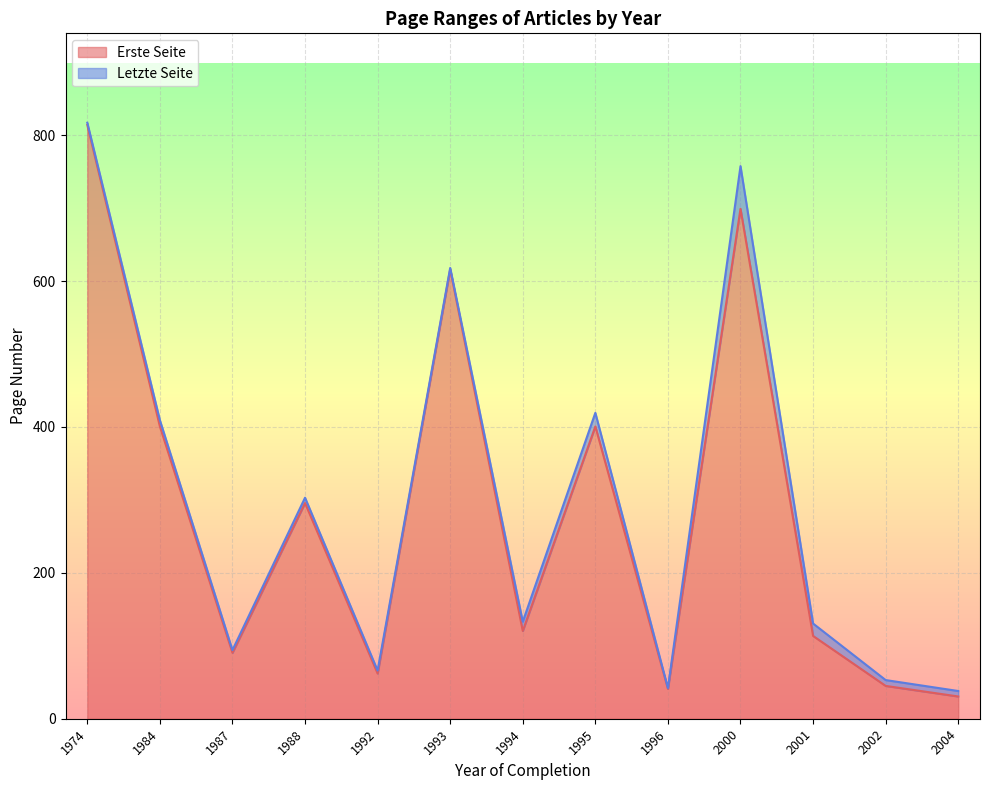

What is the minimum value for Erste Seite?

30.5